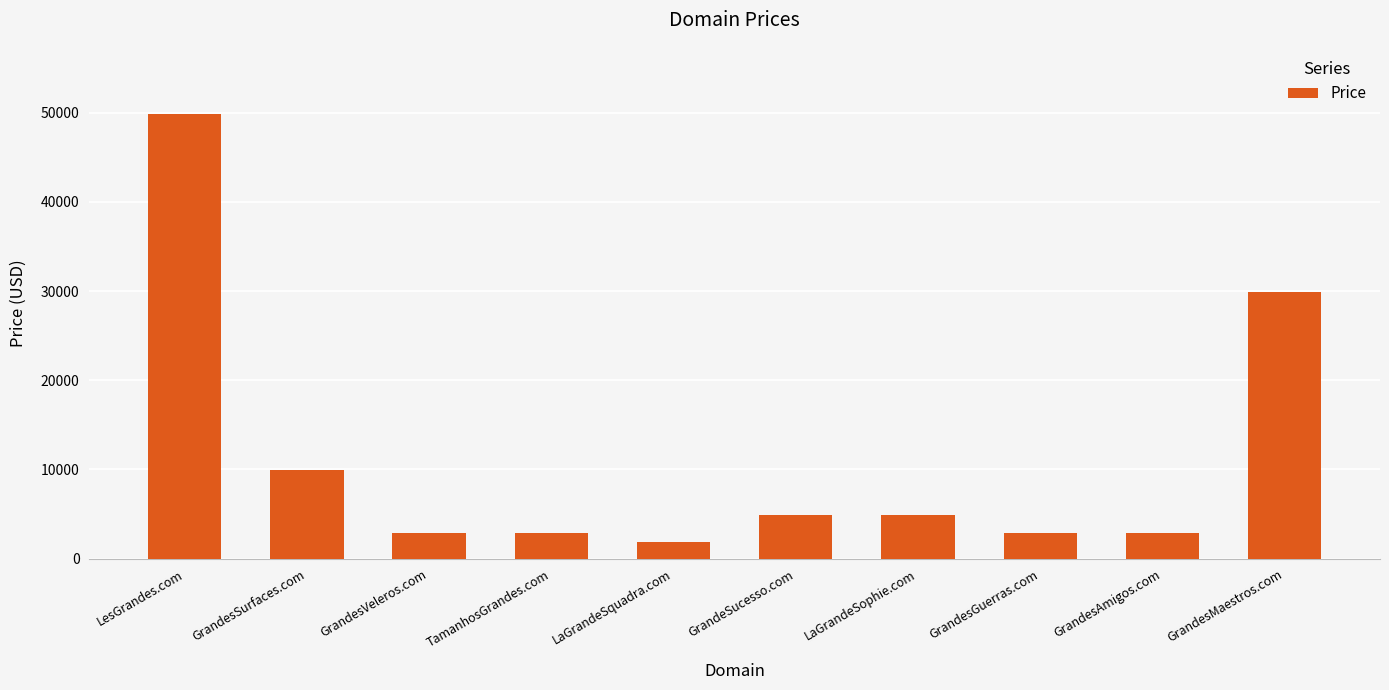

Reading right to left, what are all the values shown in this chart?

29888	2888	2888	4888	4888	1888	2888	2888	9888	49888